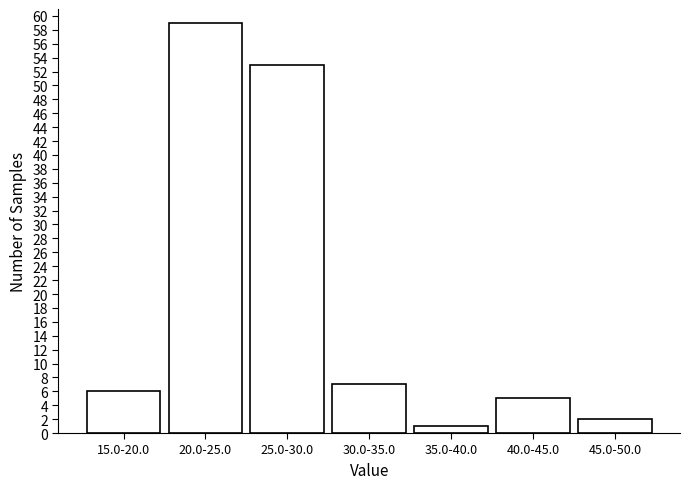

Reading left to right, what are all the values shown in this chart?

6	59	53	7	1	5	2